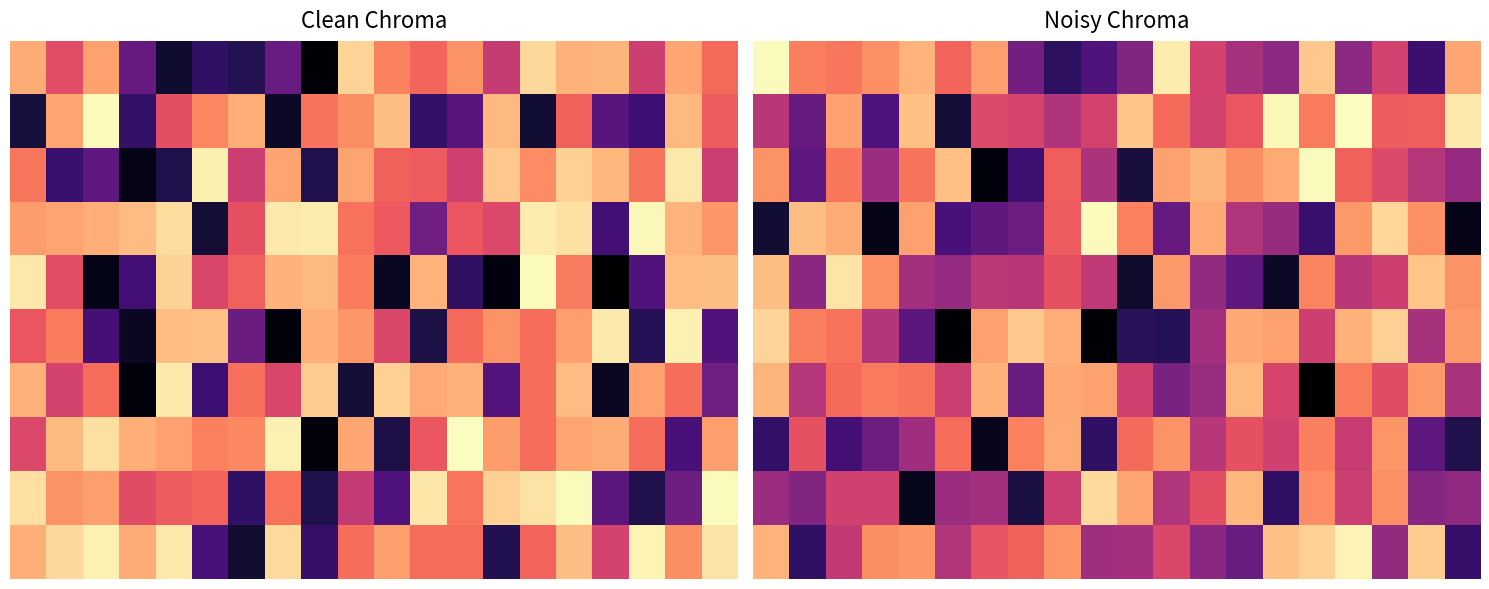

At which category is the sum across all series the highest?

16